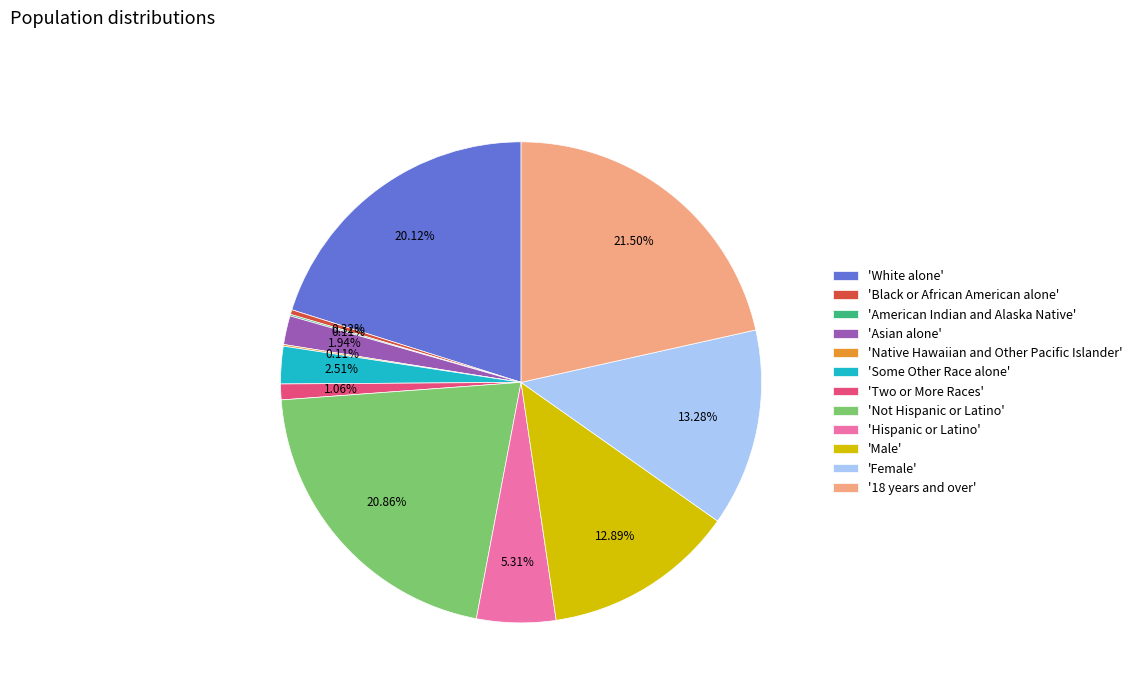

To the nearest percent, what is the difference between the largest and smallest slice percentages?

21%